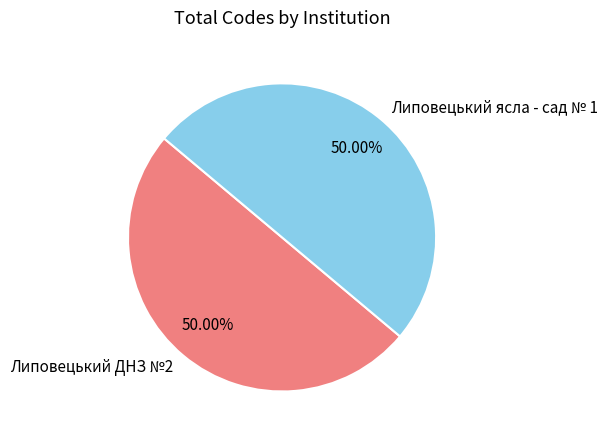

What percentage is the Липовецький ясла - сад № 1 slice, to the nearest percent?

50%